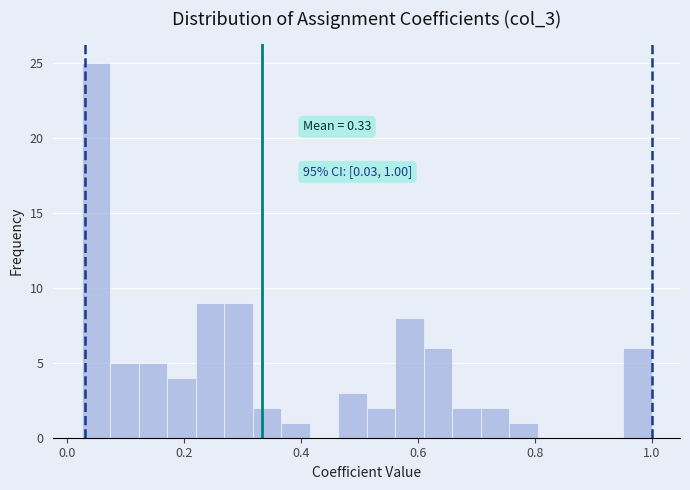

Around what value on the x-axis is the tallest bar? Give the approximate position of its centre, as read against the axis.

0.04